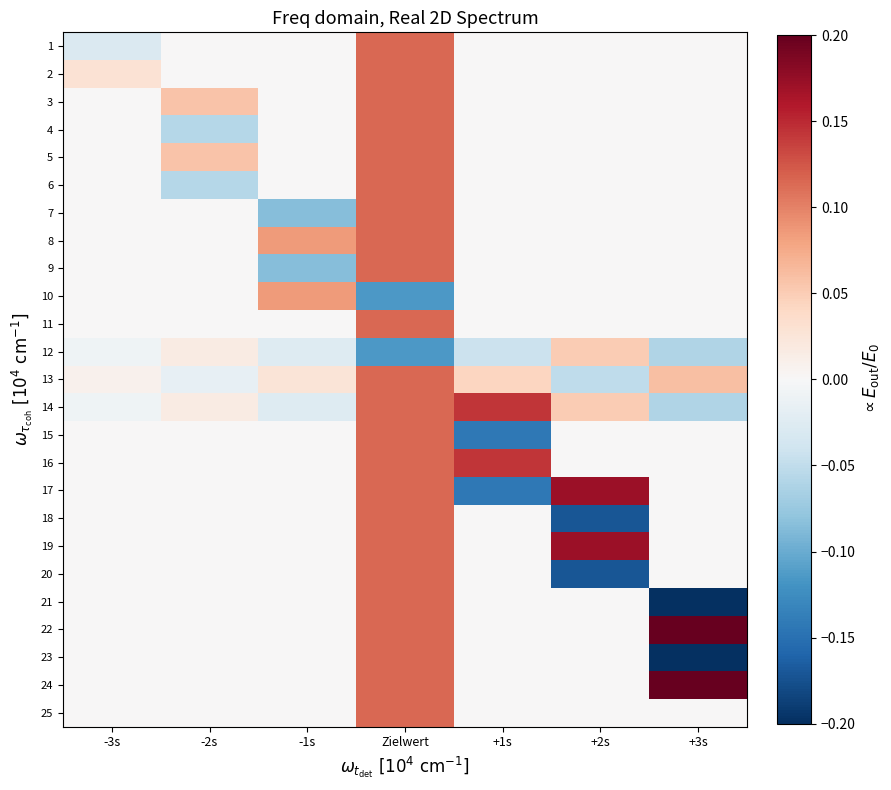

Reading left to right, what are all the values shown in this chart?

1: -3s=-0.0	-2s=0.0	-1s=0.0	Zielwert=0.1	+1s=0.0	+2s=0.0	+3s=0.0
2: -3s=0.0	-2s=0.0	-1s=0.0	Zielwert=0.1	+1s=0.0	+2s=0.0	+3s=0.0
3: -3s=0.0	-2s=0.1	-1s=0.0	Zielwert=0.1	+1s=0.0	+2s=0.0	+3s=0.0
4: -3s=0.0	-2s=-0.1	-1s=0.0	Zielwert=0.1	+1s=0.0	+2s=0.0	+3s=0.0
5: -3s=0.0	-2s=0.1	-1s=0.0	Zielwert=0.1	+1s=0.0	+2s=0.0	+3s=0.0
6: -3s=0.0	-2s=-0.1	-1s=0.0	Zielwert=0.1	+1s=0.0	+2s=0.0	+3s=0.0
7: -3s=0.0	-2s=0.0	-1s=-0.1	Zielwert=0.1	+1s=0.0	+2s=0.0	+3s=0.0
8: -3s=0.0	-2s=0.0	-1s=0.1	Zielwert=0.1	+1s=0.0	+2s=0.0	+3s=0.0
9: -3s=0.0	-2s=0.0	-1s=-0.1	Zielwert=0.1	+1s=0.0	+2s=0.0	+3s=0.0
10: -3s=0.0	-2s=0.0	-1s=0.1	Zielwert=-0.1	+1s=0.0	+2s=0.0	+3s=0.0
11: -3s=0.0	-2s=0.0	-1s=0.0	Zielwert=0.1	+1s=0.0	+2s=0.0	+3s=0.0
12: -3s=-0.0	-2s=0.0	-1s=-0.0	Zielwert=-0.1	+1s=-0.0	+2s=0.1	+3s=-0.1
13: -3s=0.0	-2s=-0.0	-1s=0.0	Zielwert=0.1	+1s=0.0	+2s=-0.1	+3s=0.1
14: -3s=-0.0	-2s=0.0	-1s=-0.0	Zielwert=0.1	+1s=0.1	+2s=0.1	+3s=-0.1
15: -3s=0.0	-2s=0.0	-1s=0.0	Zielwert=0.1	+1s=-0.1	+2s=0.0	+3s=0.0
16: -3s=0.0	-2s=0.0	-1s=0.0	Zielwert=0.1	+1s=0.1	+2s=0.0	+3s=0.0
17: -3s=0.0	-2s=0.0	-1s=0.0	Zielwert=0.1	+1s=-0.1	+2s=0.2	+3s=0.0
18: -3s=0.0	-2s=0.0	-1s=0.0	Zielwert=0.1	+1s=0.0	+2s=-0.2	+3s=0.0
19: -3s=0.0	-2s=0.0	-1s=0.0	Zielwert=0.1	+1s=0.0	+2s=0.2	+3s=0.0
20: -3s=0.0	-2s=0.0	-1s=0.0	Zielwert=0.1	+1s=0.0	+2s=-0.2	+3s=0.0
21: -3s=0.0	-2s=0.0	-1s=0.0	Zielwert=0.1	+1s=0.0	+2s=0.0	+3s=-0.2
22: -3s=0.0	-2s=0.0	-1s=0.0	Zielwert=0.1	+1s=0.0	+2s=0.0	+3s=0.2
23: -3s=0.0	-2s=0.0	-1s=0.0	Zielwert=0.1	+1s=0.0	+2s=0.0	+3s=-0.2
24: -3s=0.0	-2s=0.0	-1s=0.0	Zielwert=0.1	+1s=0.0	+2s=0.0	+3s=0.2
25: -3s=0.0	-2s=0.0	-1s=0.0	Zielwert=0.1	+1s=0.0	+2s=0.0	+3s=0.0